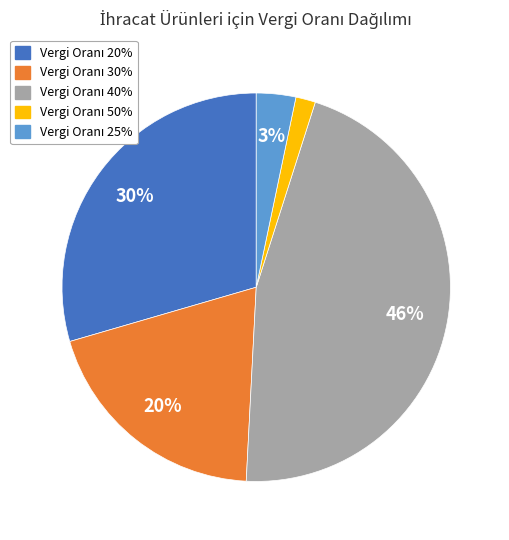

To the nearest percent, what is the average slice percentage?

20%